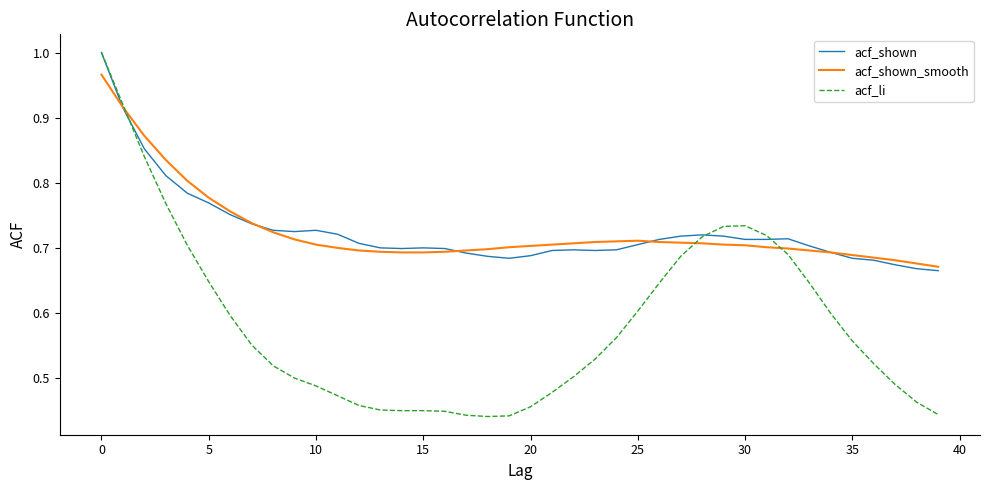

Which series has the widest spread of values?

acf_li